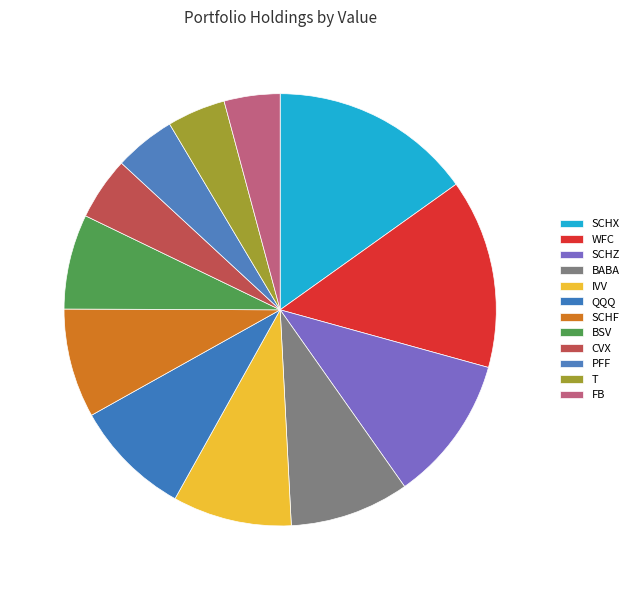

What percentage do T and SCHF together represent?

12.5%